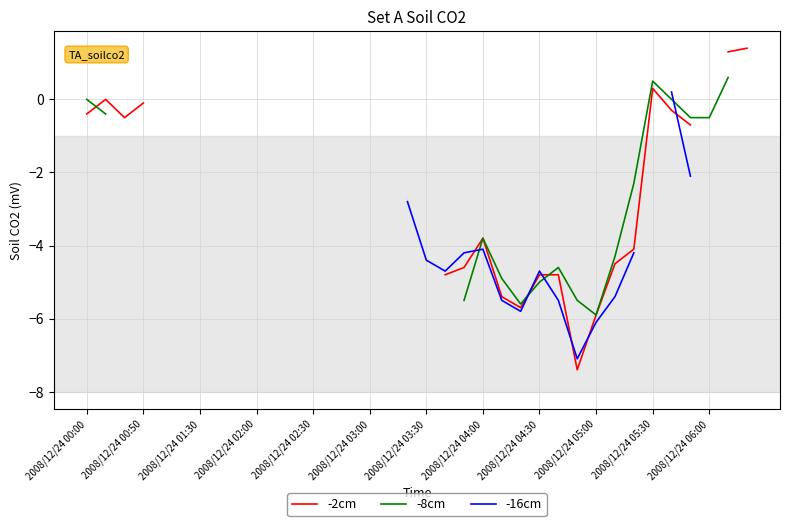

Between which two adjacent categories do -8cm and -16cm first intersect?

20 and 21